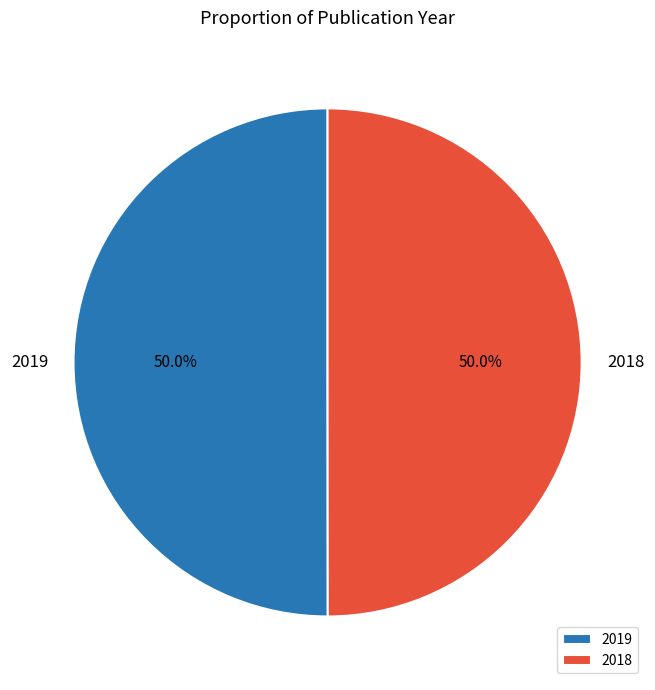

To the nearest percent, what portion does 2019 represent?

50%